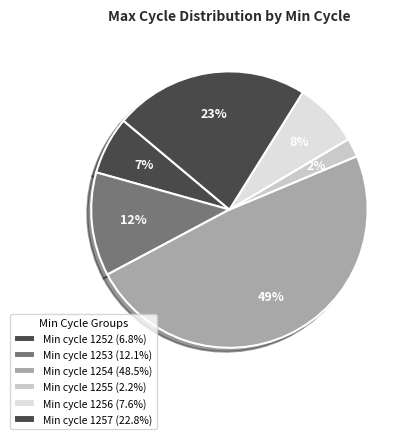

How many segments does this pie chart have?

6